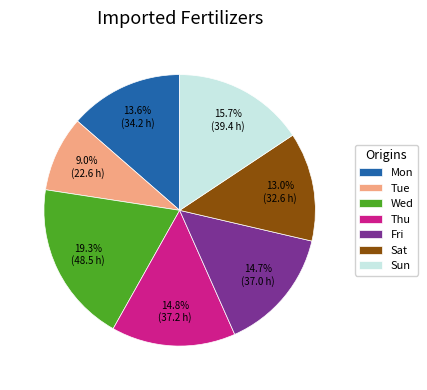

Between Wed and Mon, which is larger?

Wed